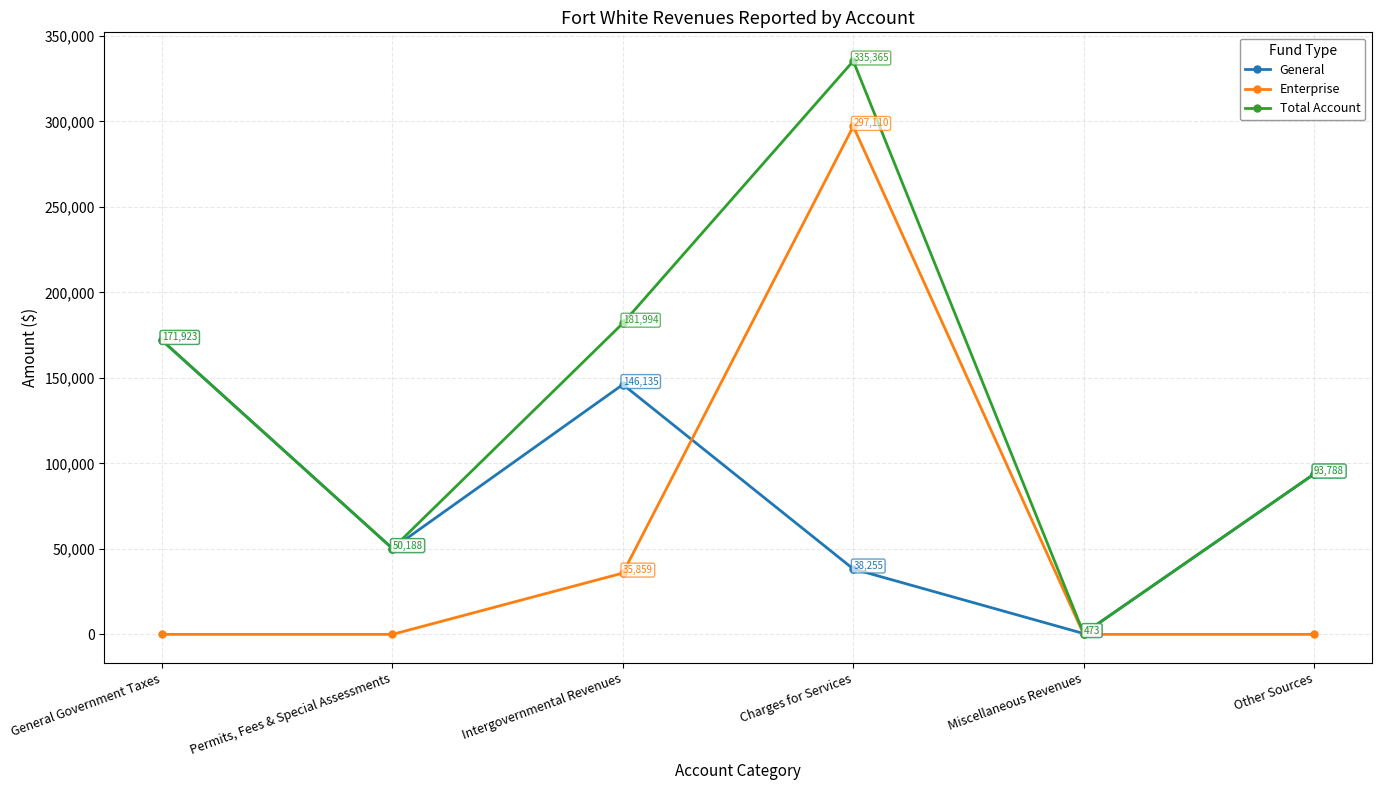

Which series has the largest total across all categories?

Total Account